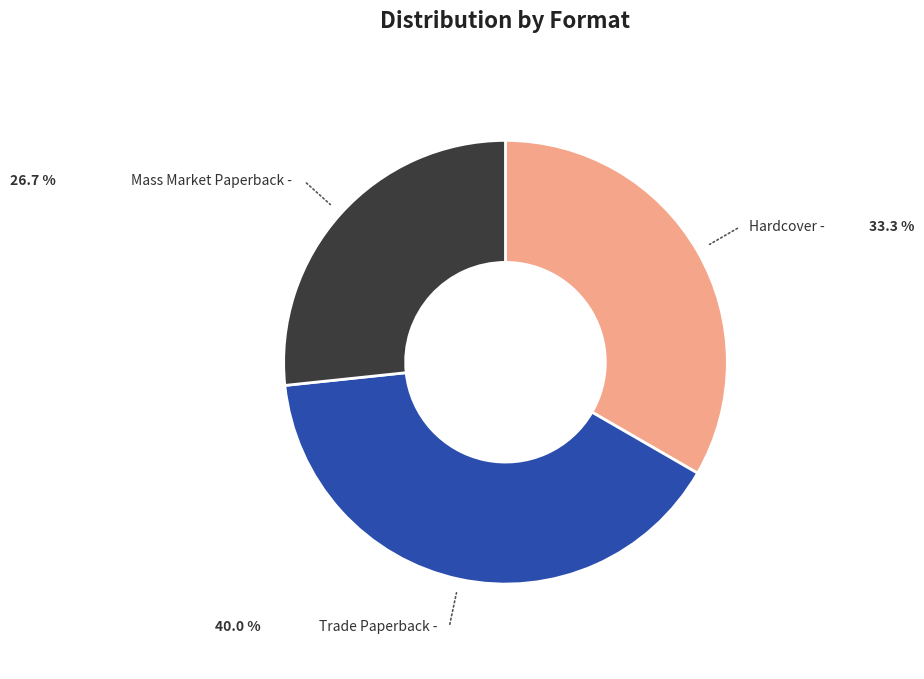

Does Trade Paperback represent more than half of the total?

No